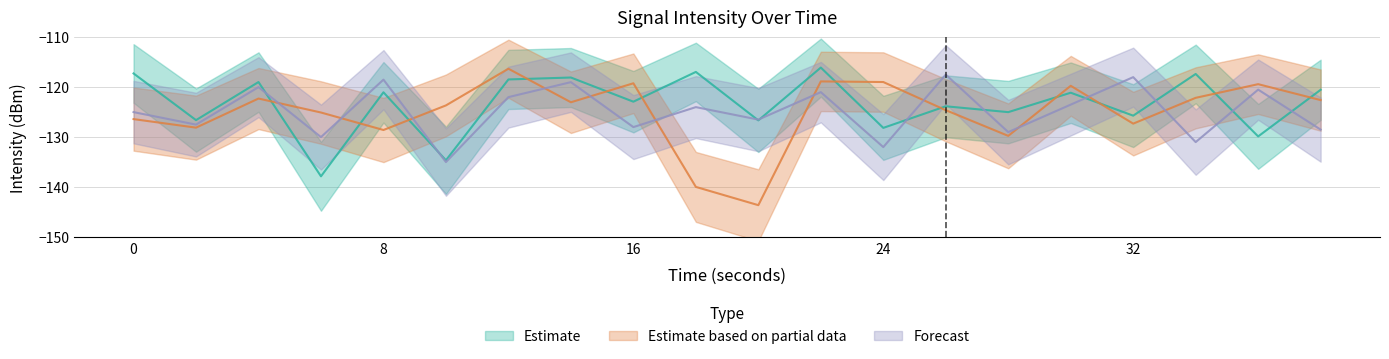

Between which two adjacent categories do Estimate and Forecast first intersect?

4 and 6